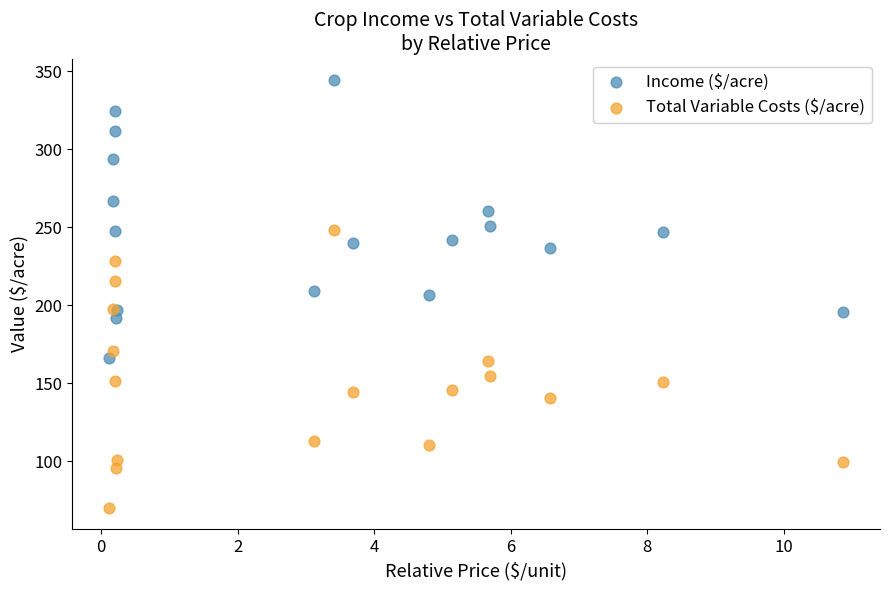

Which series reaches the maximum Y coordinate?

Income ($/acre)